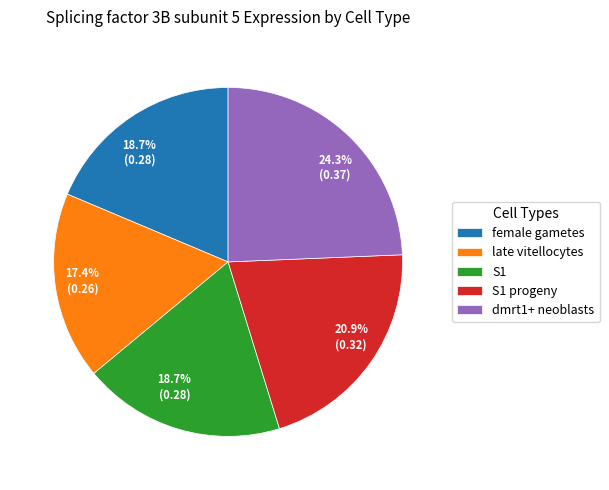

Combined, do late vitellocytes and female gametes account for over 50%?

No